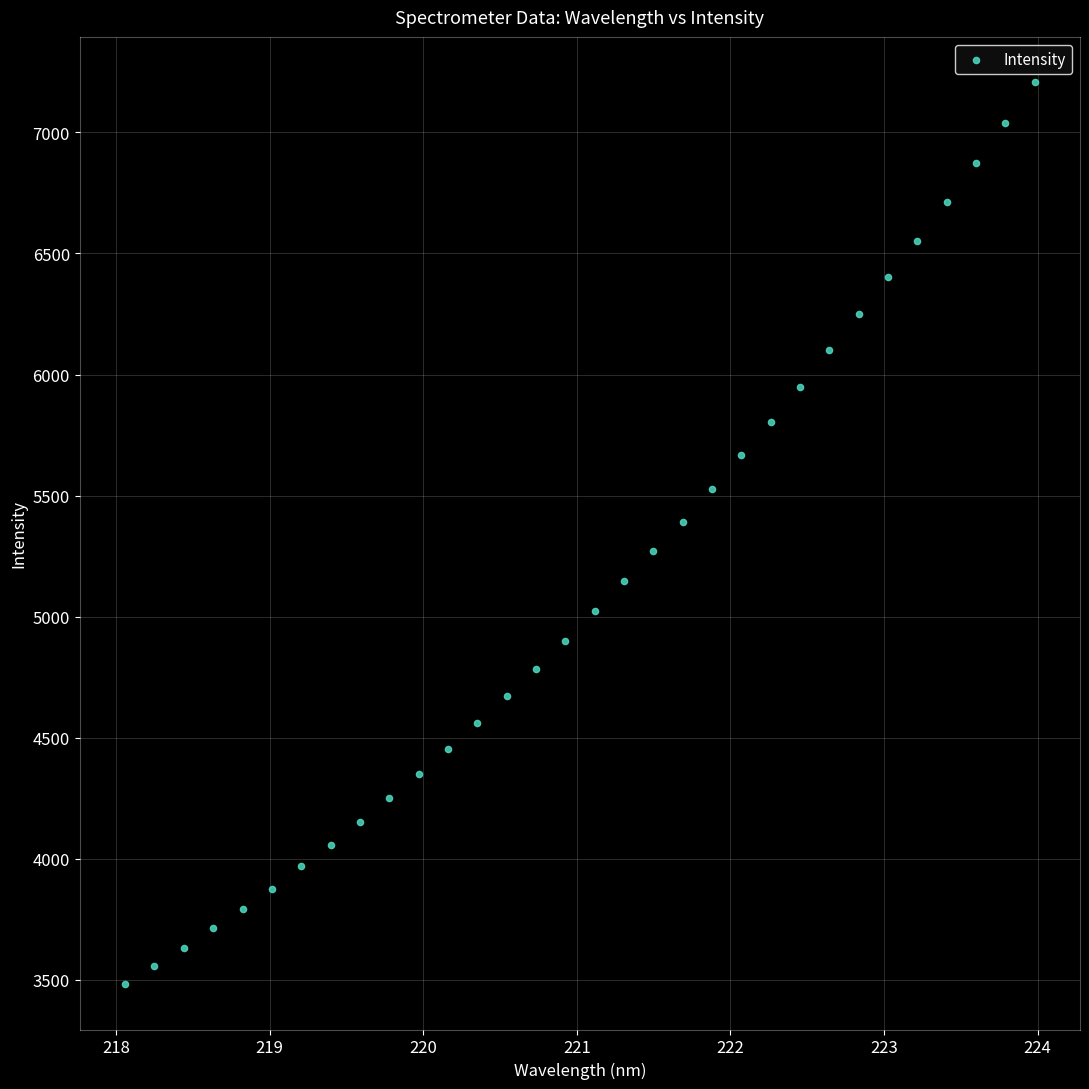

What is the range of X values (max minus min)?

5.9